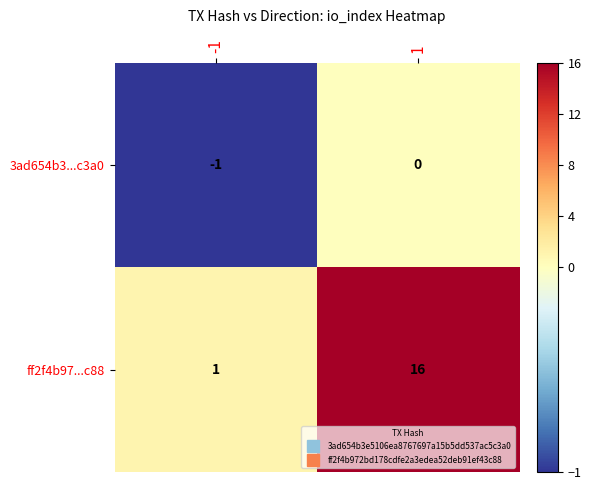

How many data points does each series have?

2